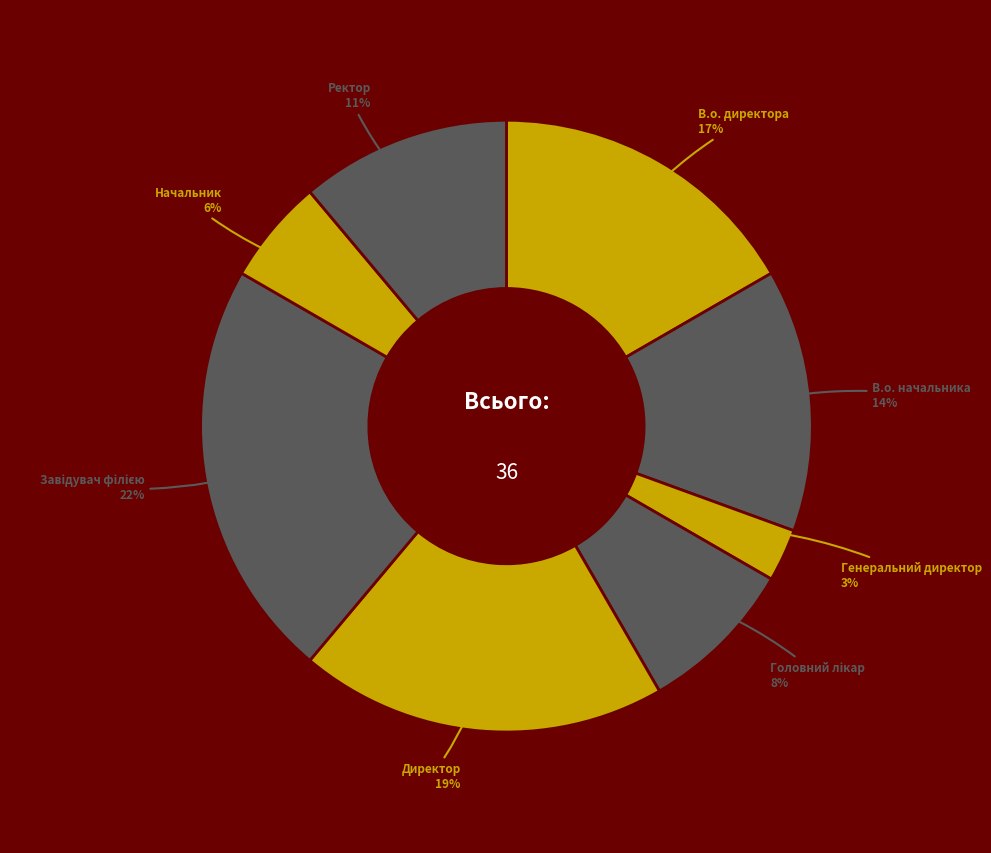

How many segments does this pie chart have?

8